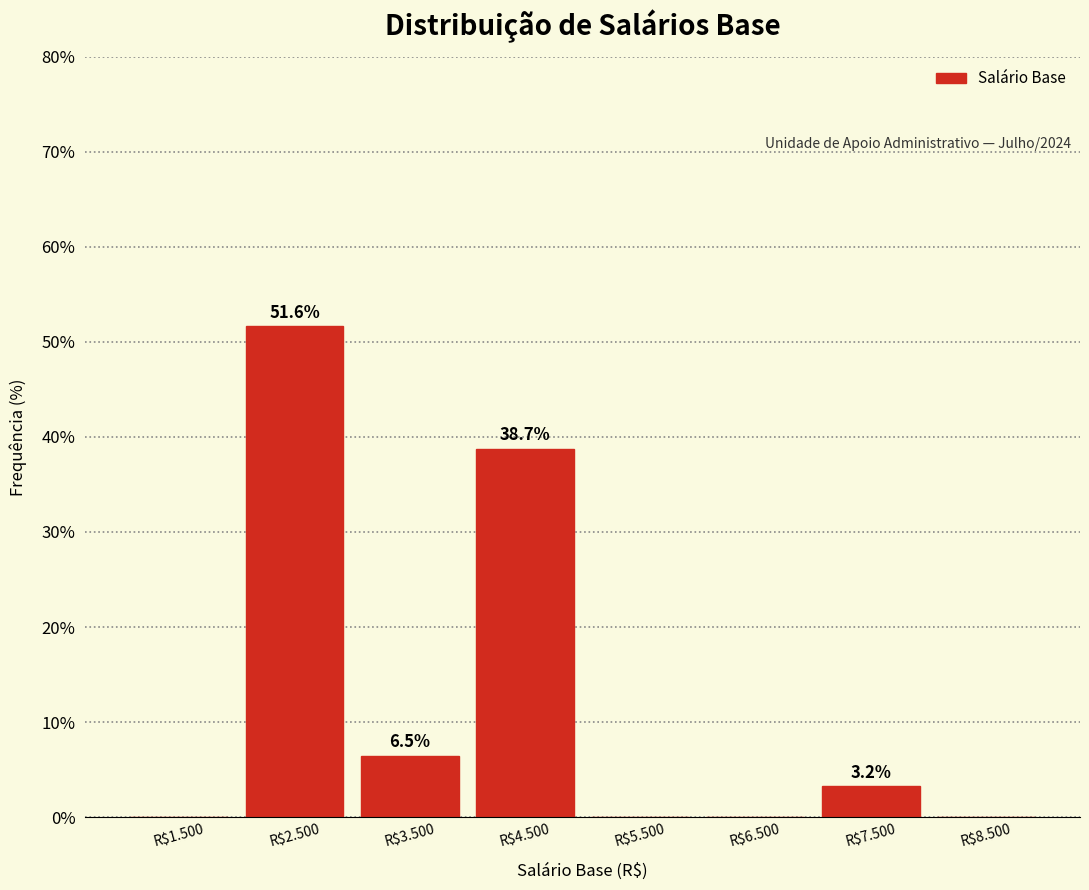

What is the sum of all values?

100.0